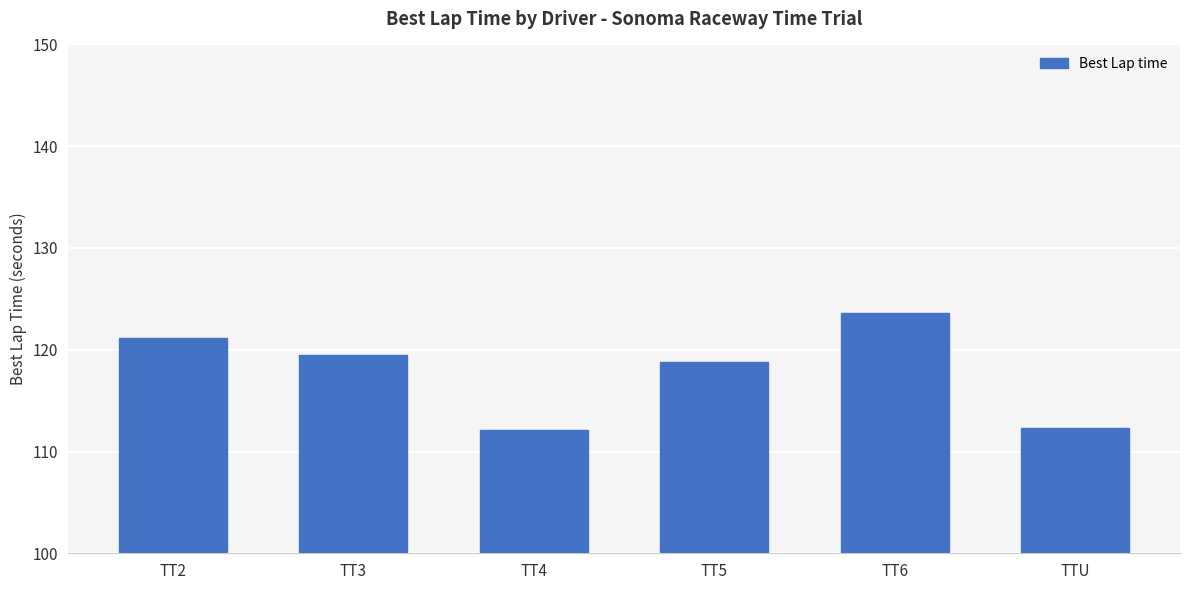

What is the maximum value shown in the chart?

123.6